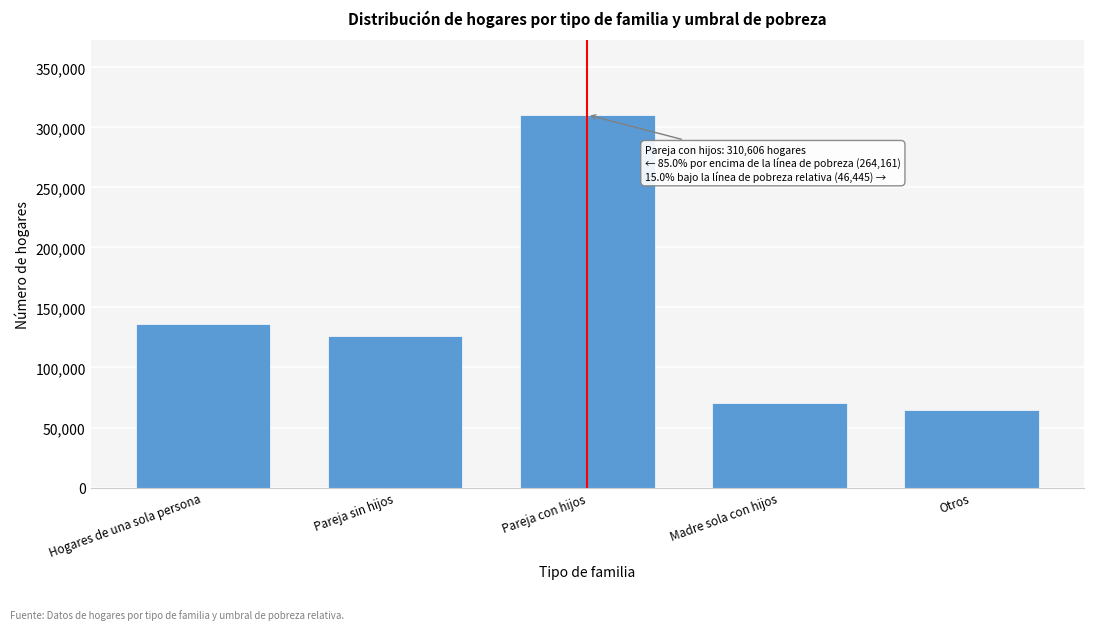

Reading left to right, list all the values displayed in this chart.

Hogares de una sola persona=136395	Pareja sin hijos=125909	Pareja con hijos=310606	Madre sola con hijos=70371	Otros=64543